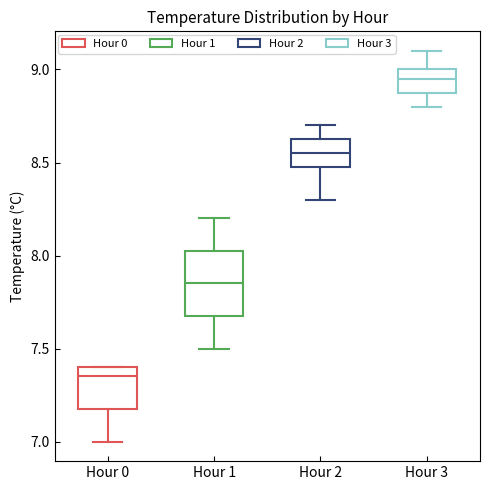

Which box's median line is the lowest?

Hour 0